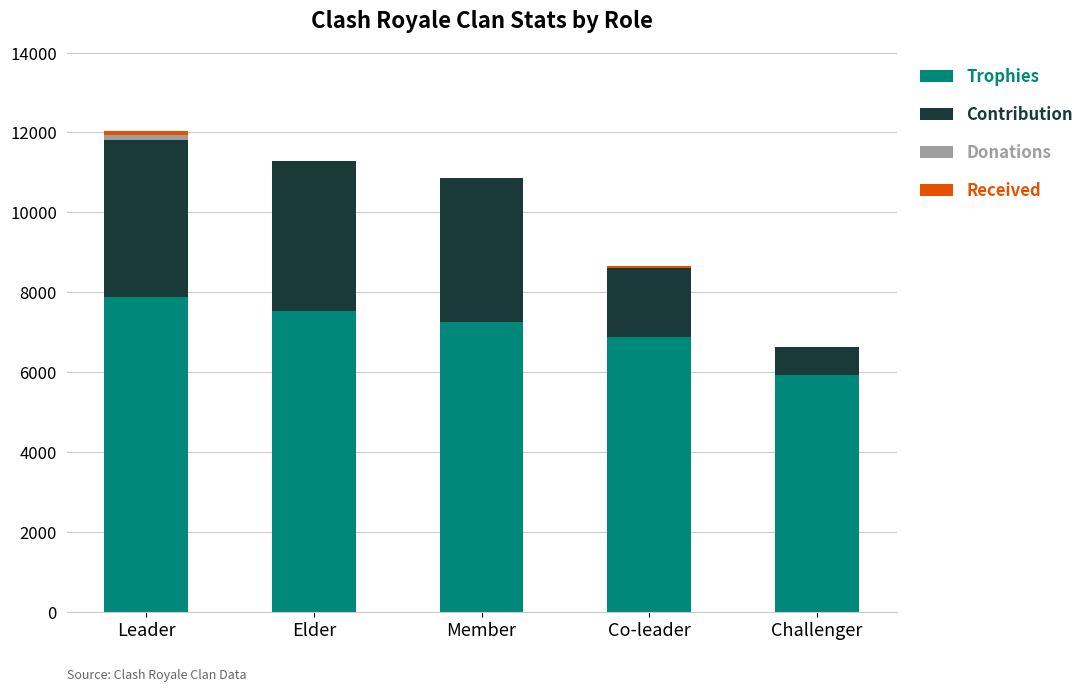

Are the bars grouped side by side (vs. stacked)?

No